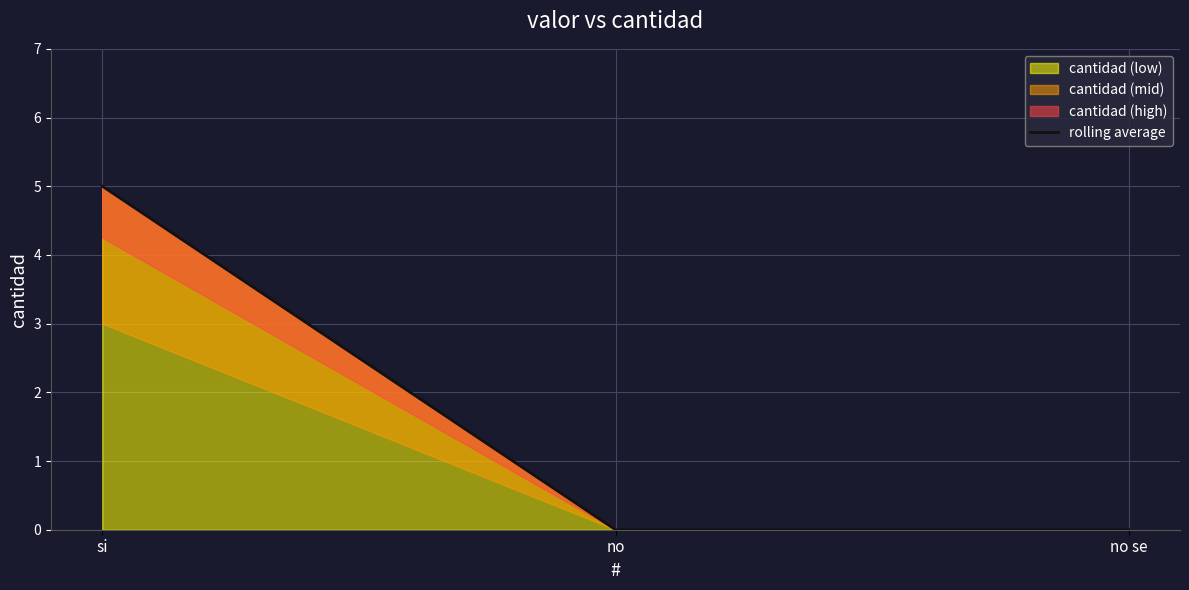

List the labels in order of value, smallest first.

no, no se, si